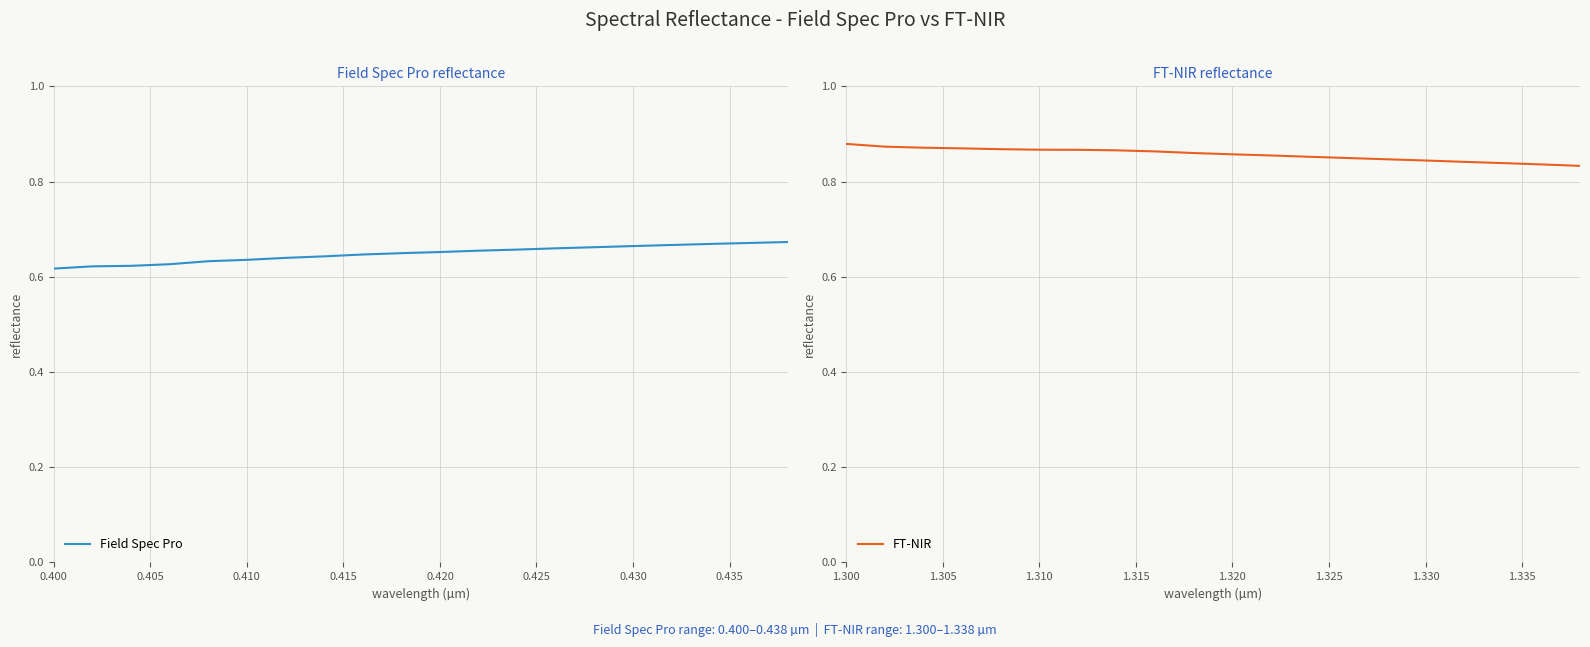

What is the difference between the maximum and minimum values in the Field Spec Pro series?

0.1